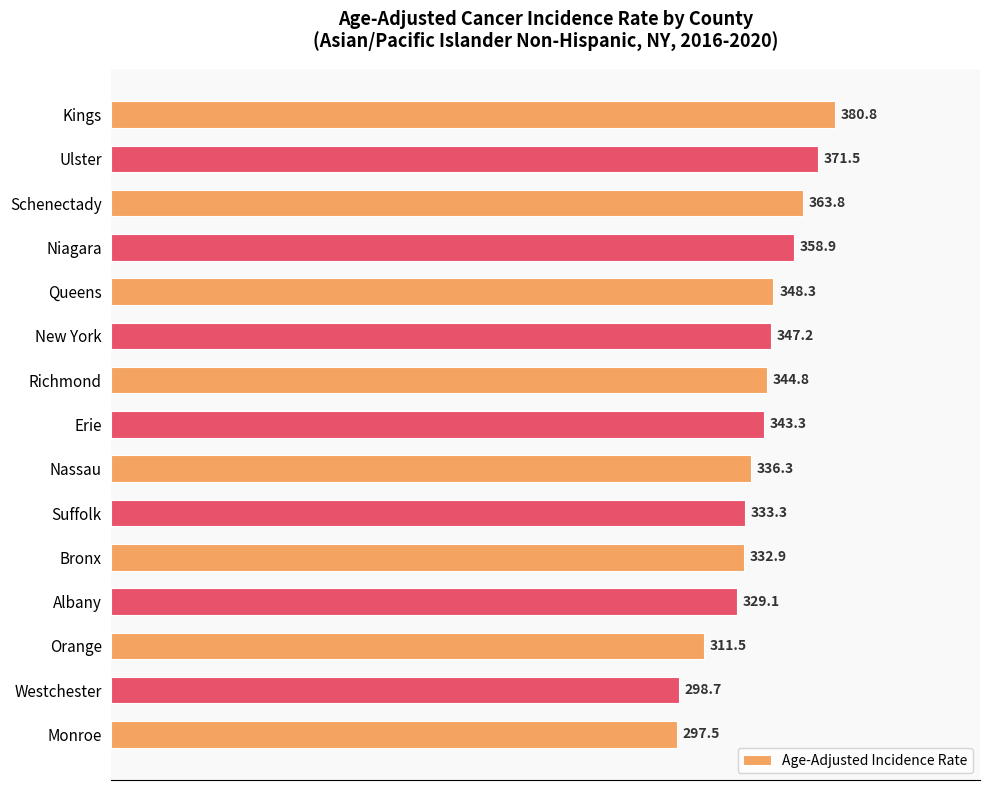

What is the change in value from Kings to Albany?

-51.7